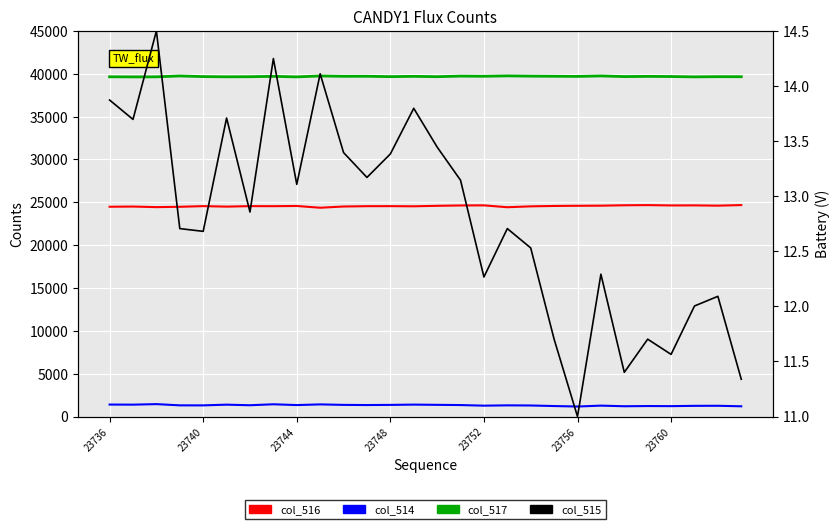

At which category is the sum across all series the highest?

15